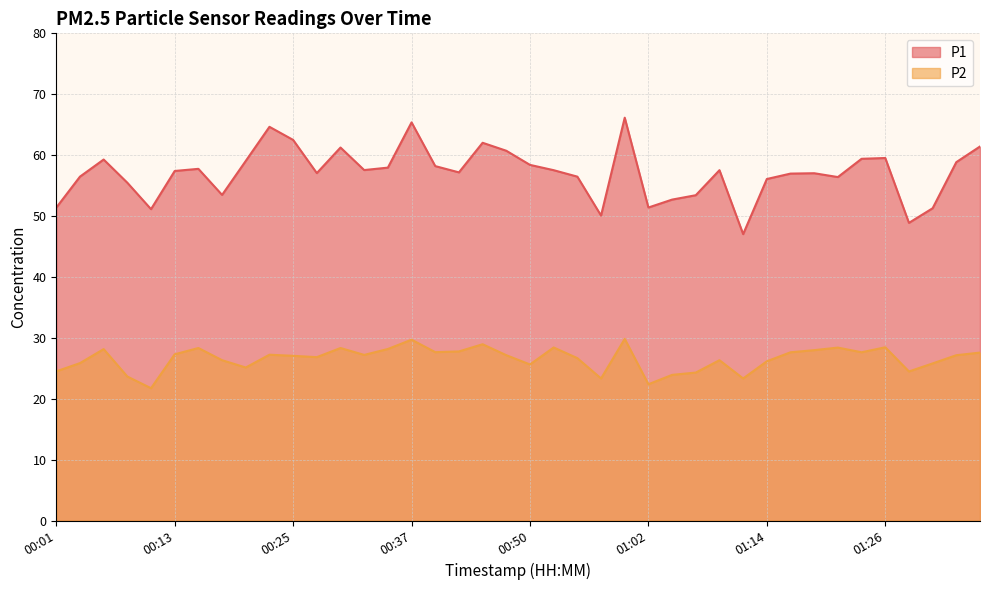

How many values in the P2 series are below 27?

18